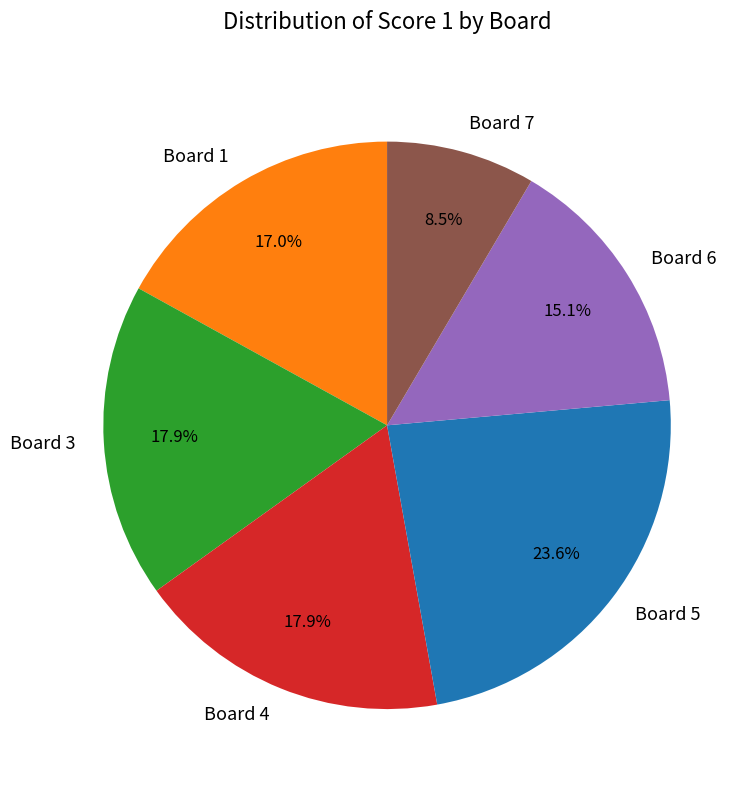

Do Board 6 and Board 4 together represent more than half of the pie?

No